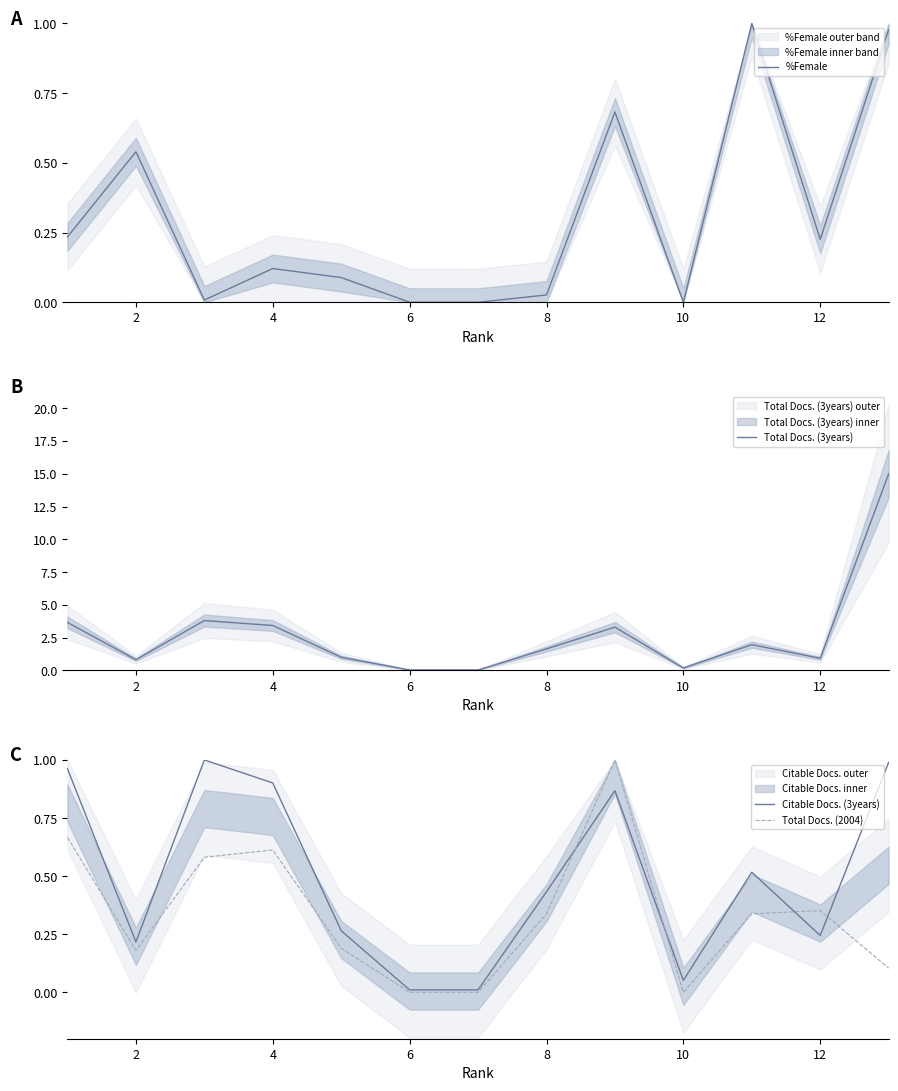

What are all the series names shown in the legend?

%Female, Total Docs. (3years), Citable Docs. (3years), Total Docs. (2004)